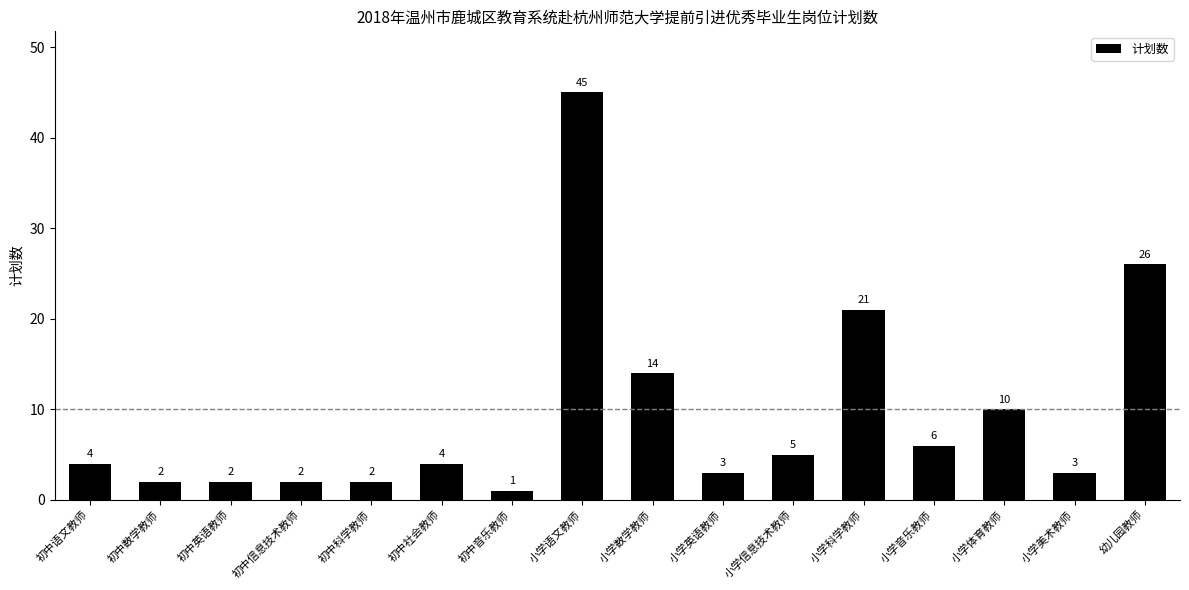

What is the approximate value at 初中社会教师?

4